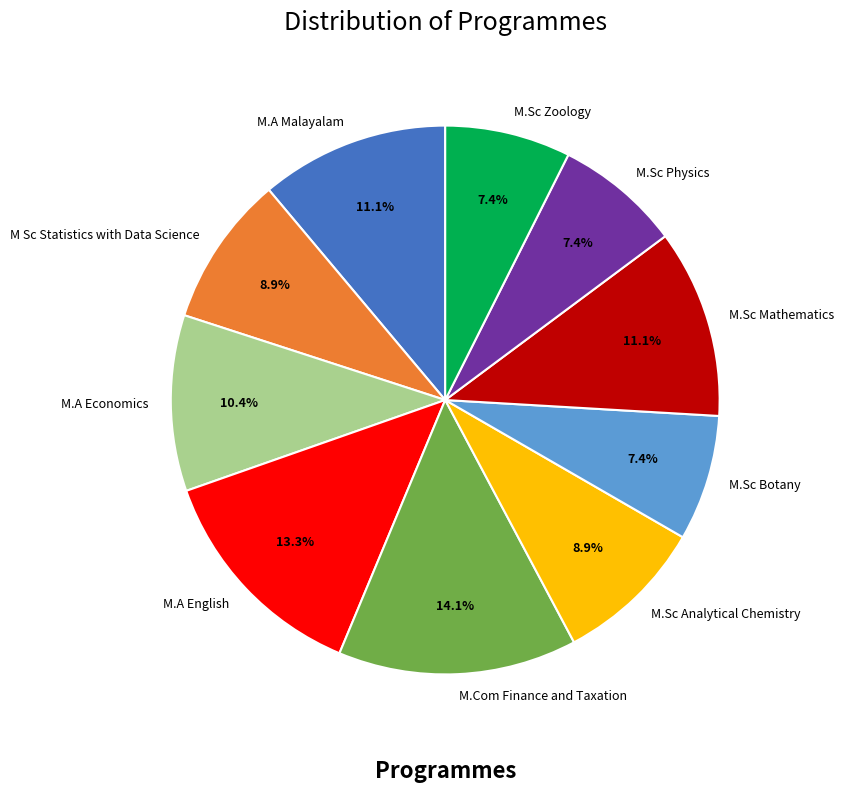

The M.Sc Botany slice represents 15% of the pie. True or false?

False